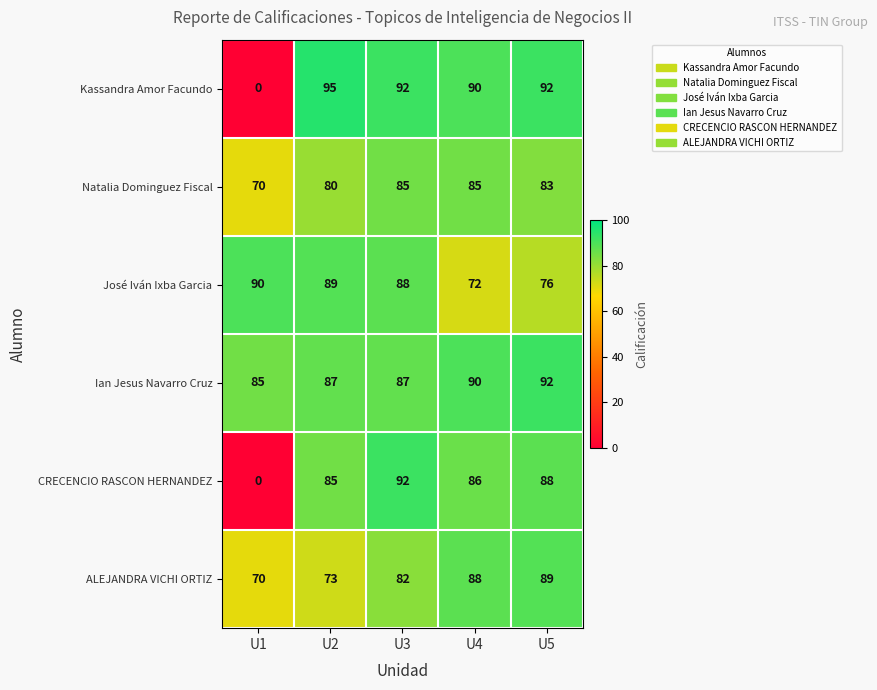

Is it true that CRECENCIO RASCON HERNANDEZ equals 38 at U1?

False